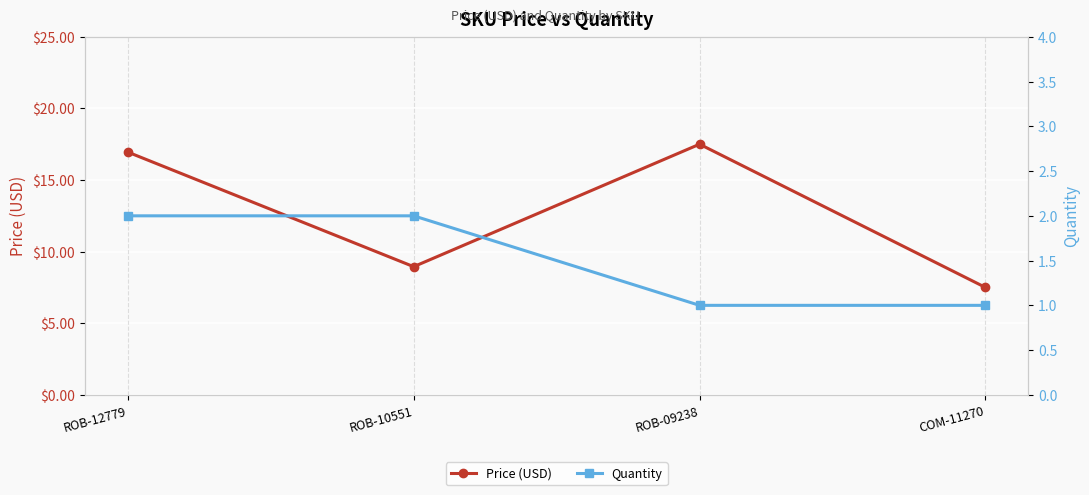

At which label is Price (USD) closest to 12?

ROB-10551